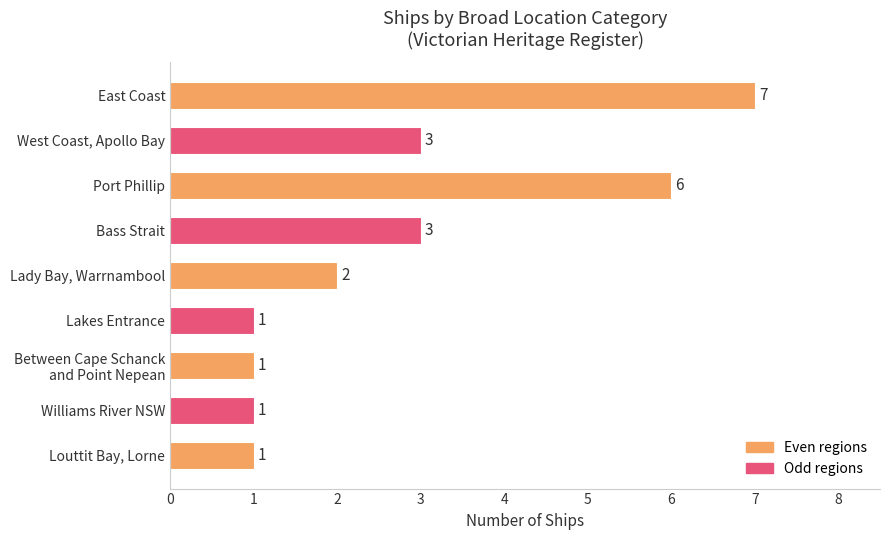

Which category has the highest value across all series?

East Coast